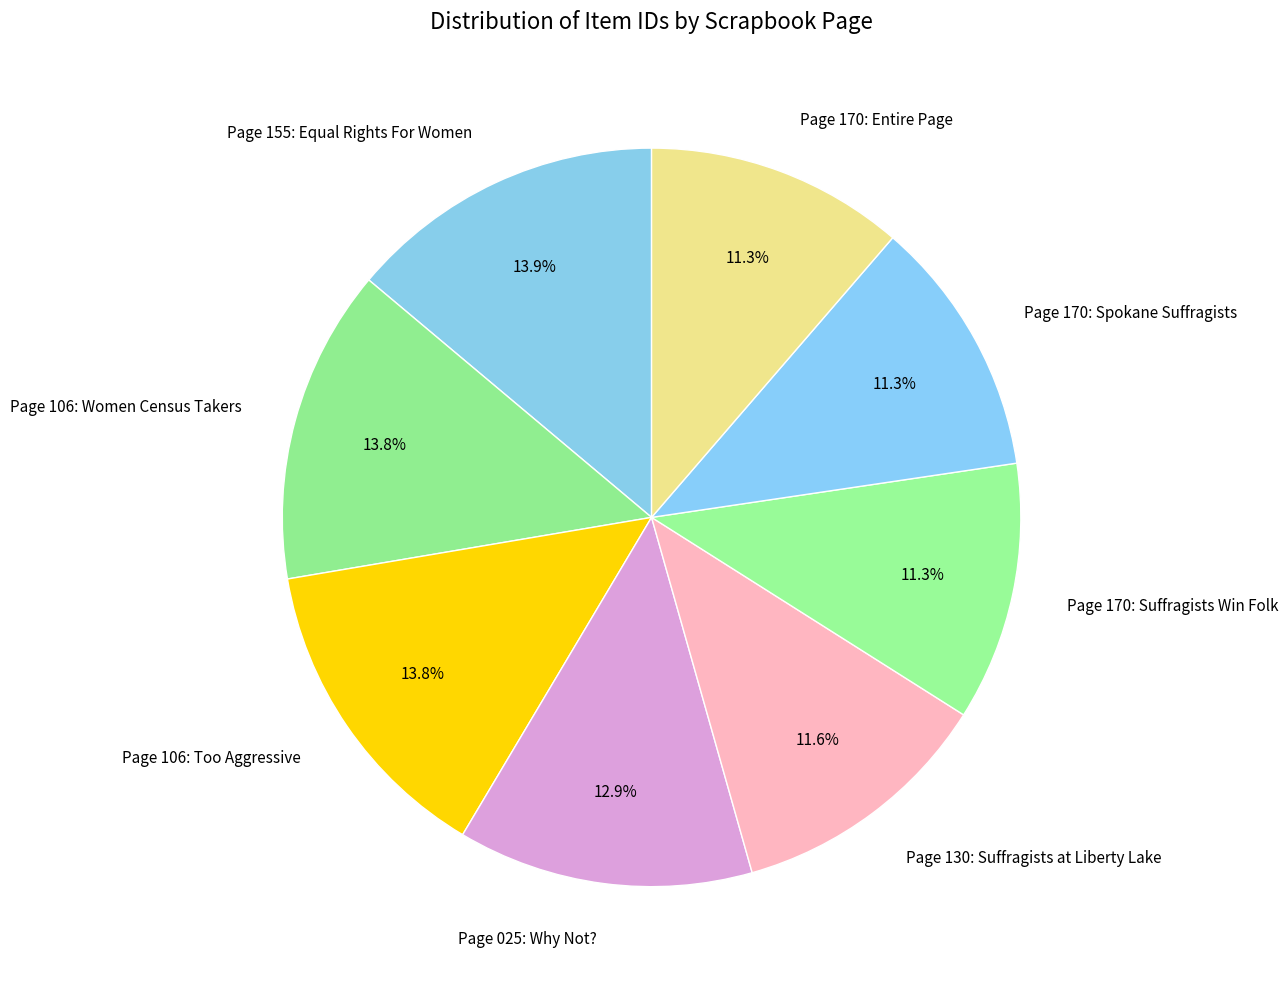

What is the ratio of the value at Page 130: Suffragists at Liberty Lake to the value at Page 155: Equal Rights For Women?

0.8